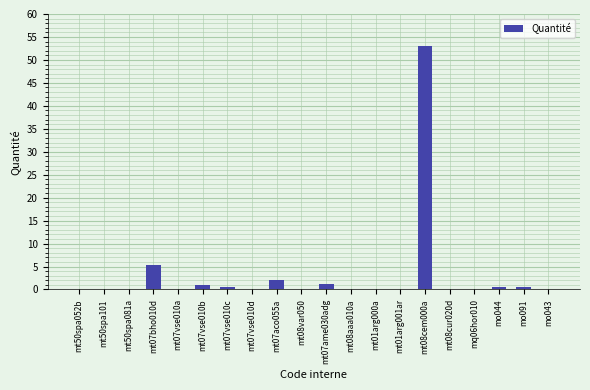

The chart shows a value of 1.1 at mt07ame030adg. True or false?

True